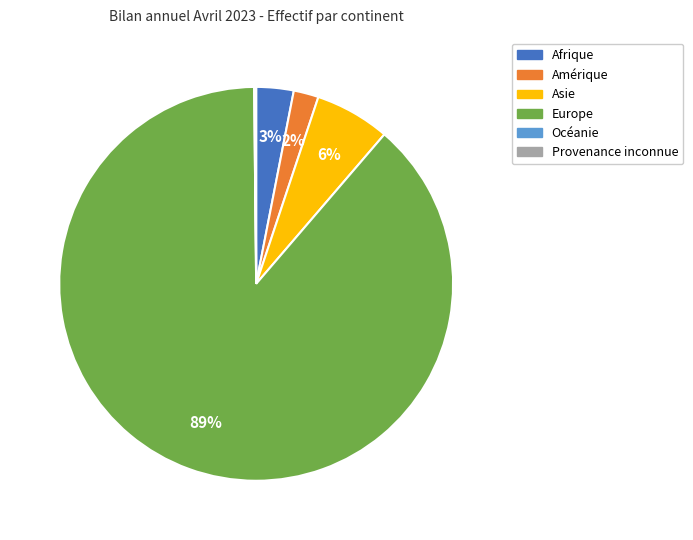

What is the largest slice in the pie chart?

Europe